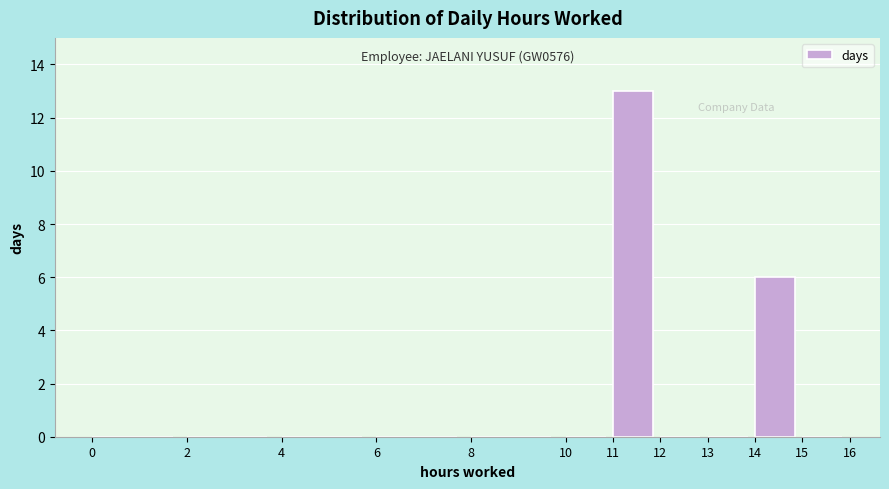

Over which range of the x-axis is the bar tallest?

11 to 12